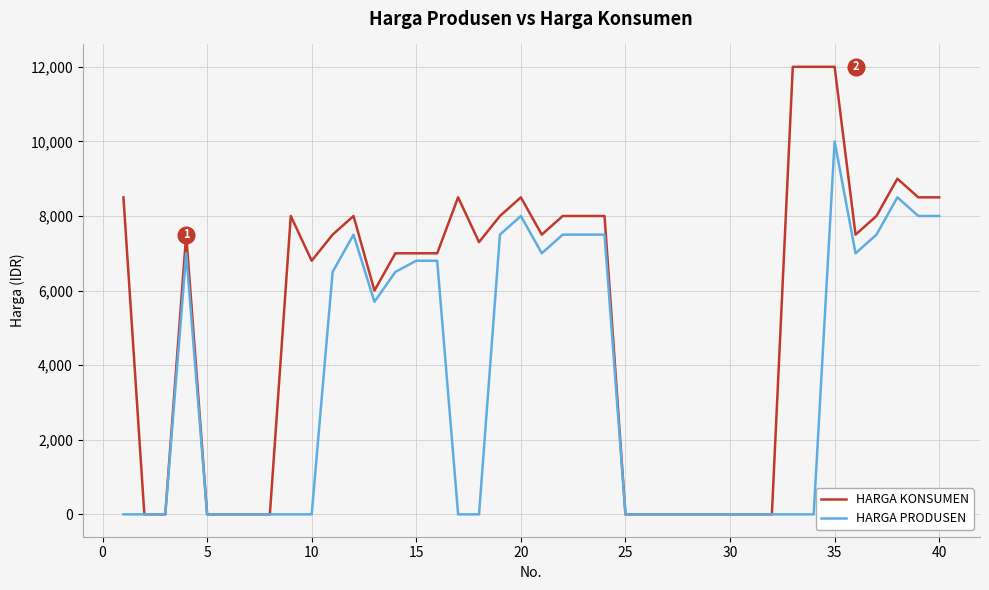

Which series has the widest spread of values?

HARGA KONSUMEN